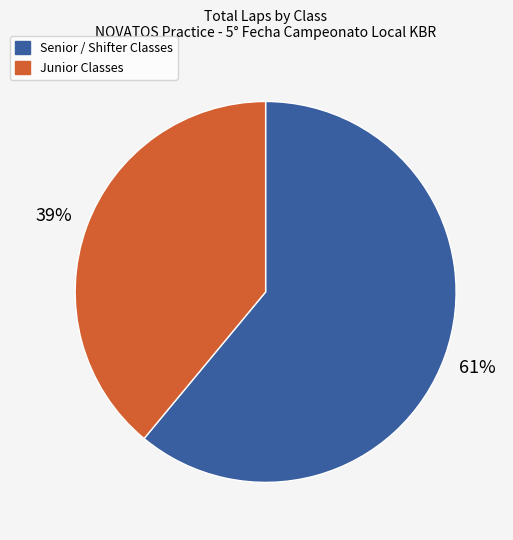

Is there any slice that represents more than half of the pie?

Yes